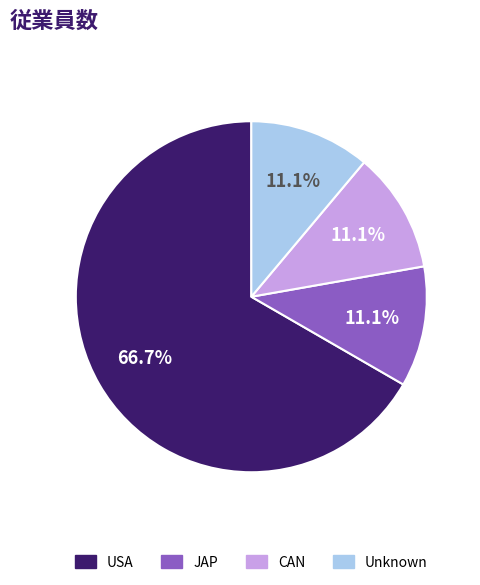

Does any single category account for the majority?

Yes